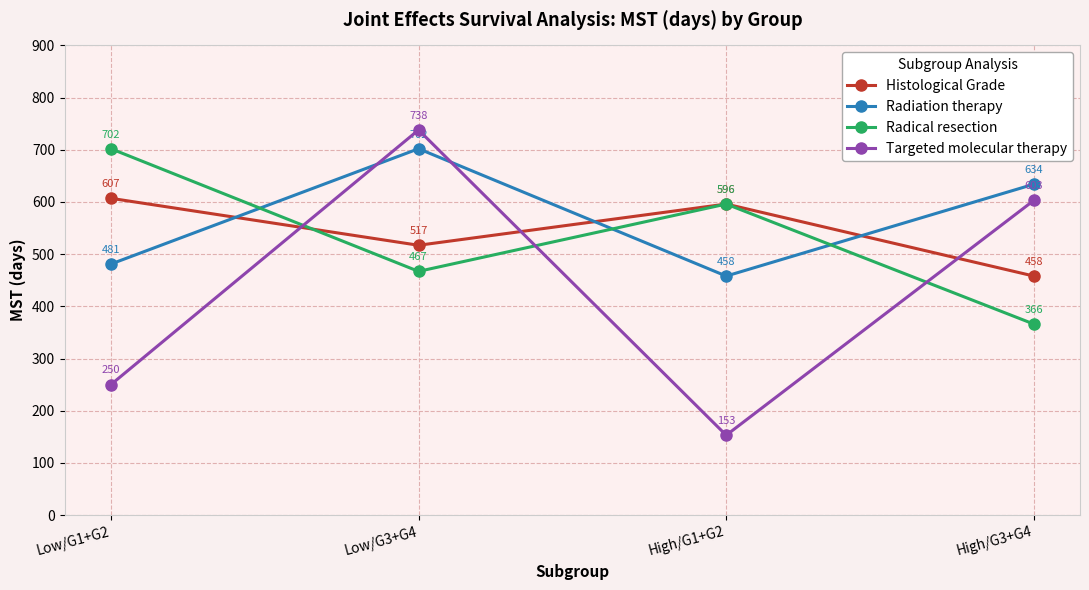

At Low/G3+G4, list the series in order from largest to smallest.

Targeted molecular therapy, Radiation therapy, Histological Grade, Radical resection